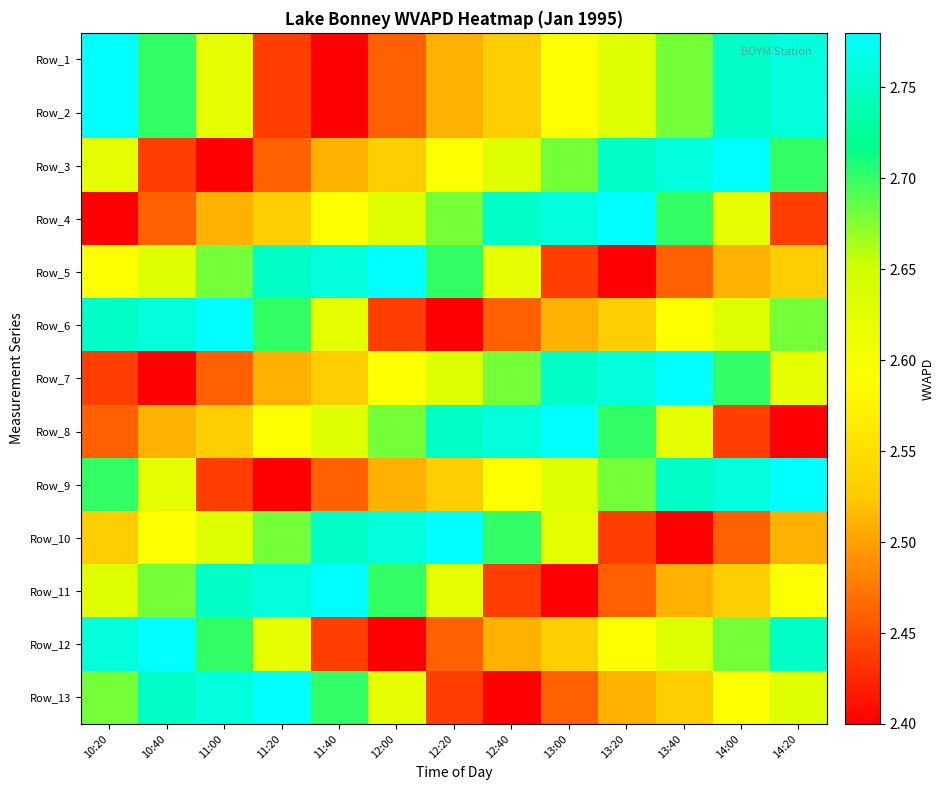

At how many categories does at least one series exceed 2?

13